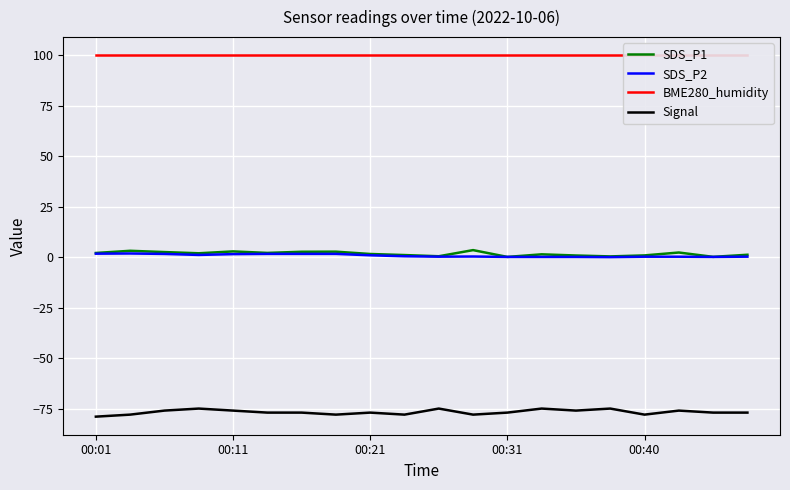

What is the value of the SDS_P2 point at the 14th from the left?

0.1